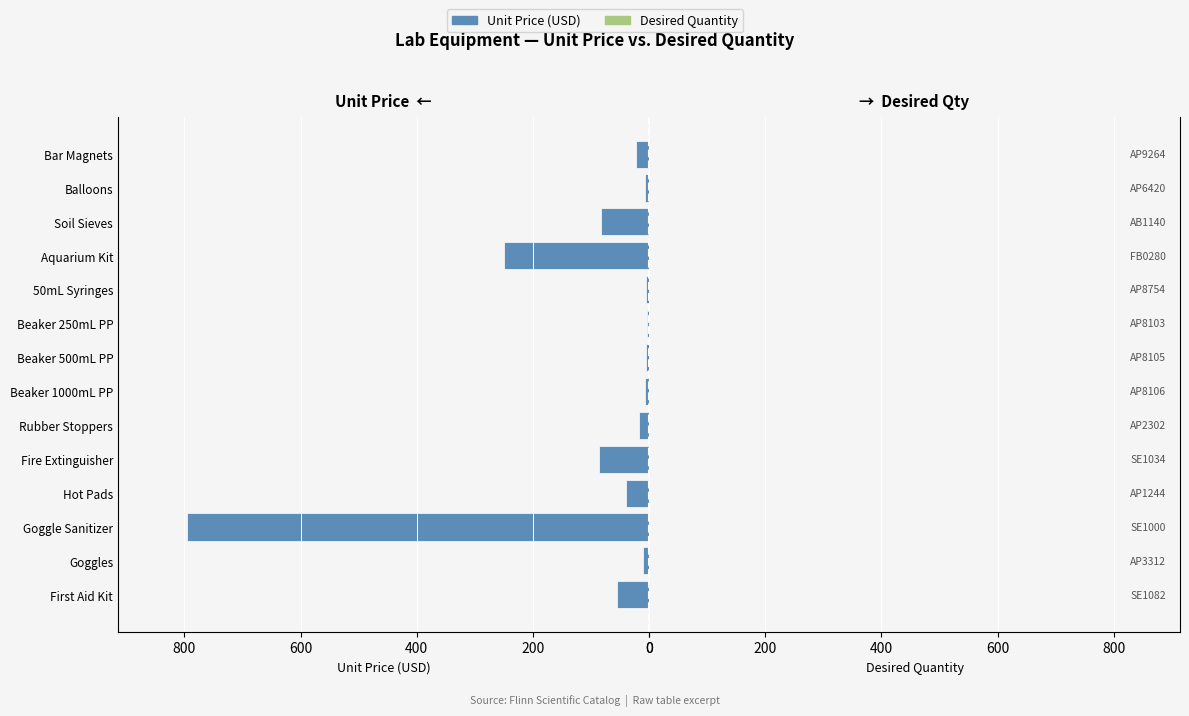

At how many categories does at least one series exceed 377?

1